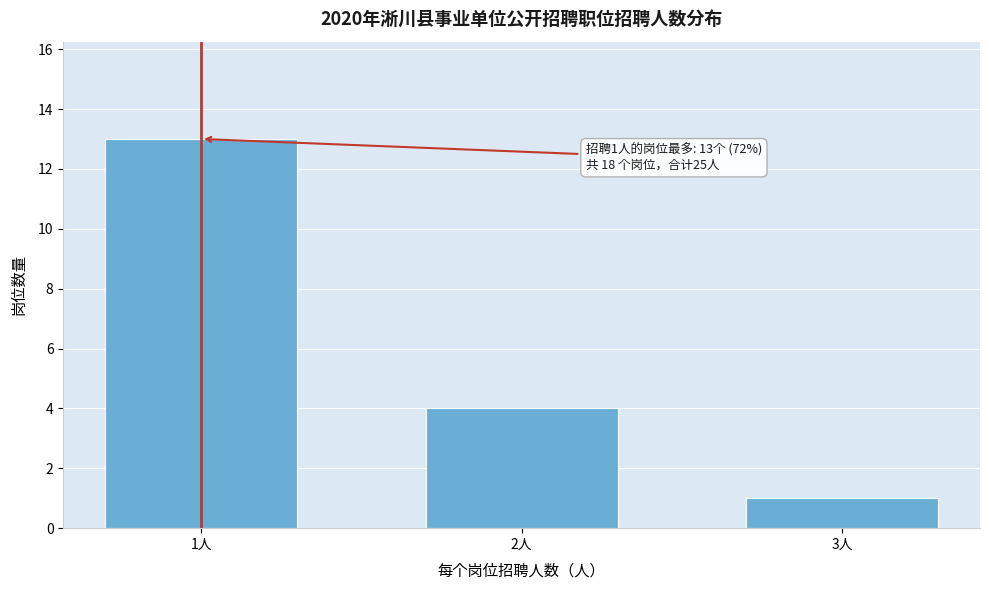

Reading right to left, extract all data points from this chart.

3人=1	2人=4	1人=13